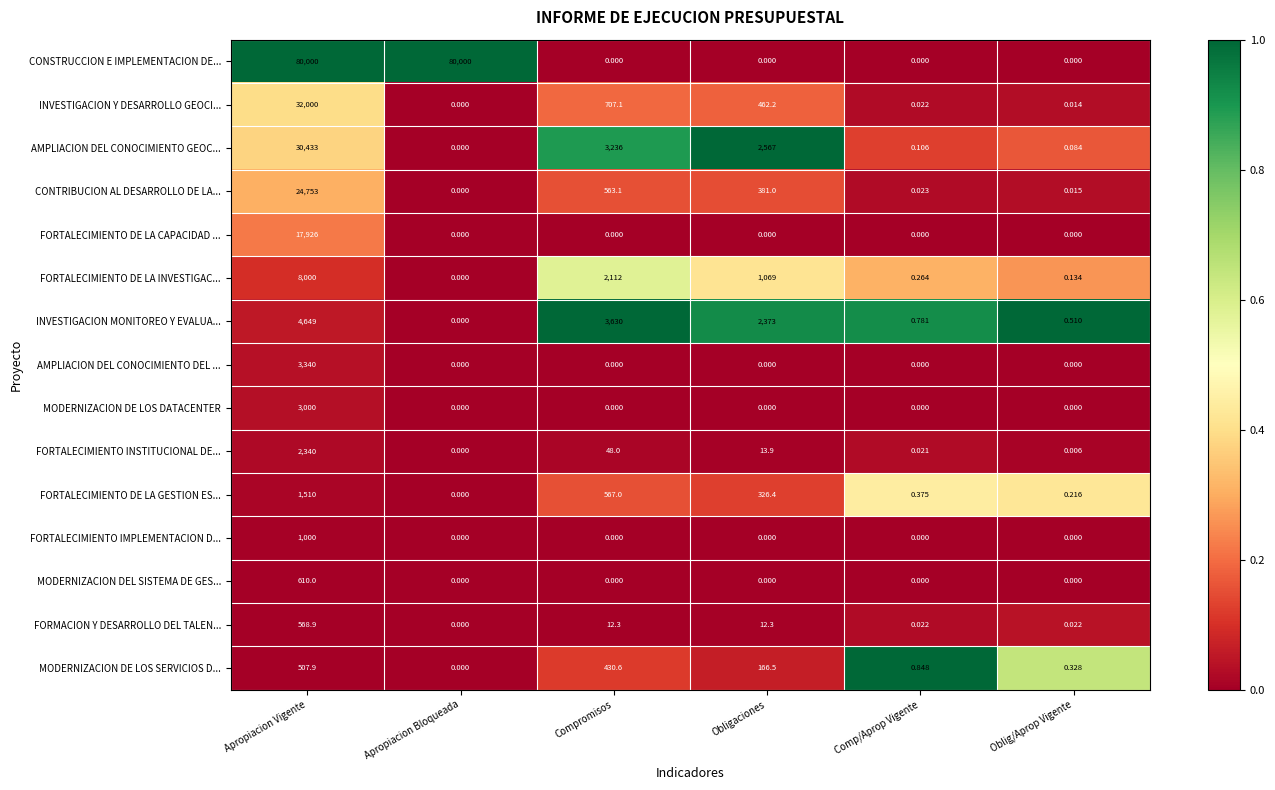

List the labels in order of FORTALECIMIENTO INSTITUCIONAL DE... value, smallest first.

Apropiacion Bloqueada, Oblig/Aprop Vigente, Comp/Aprop Vigente, Obligaciones, Compromisos, Apropiacion Vigente